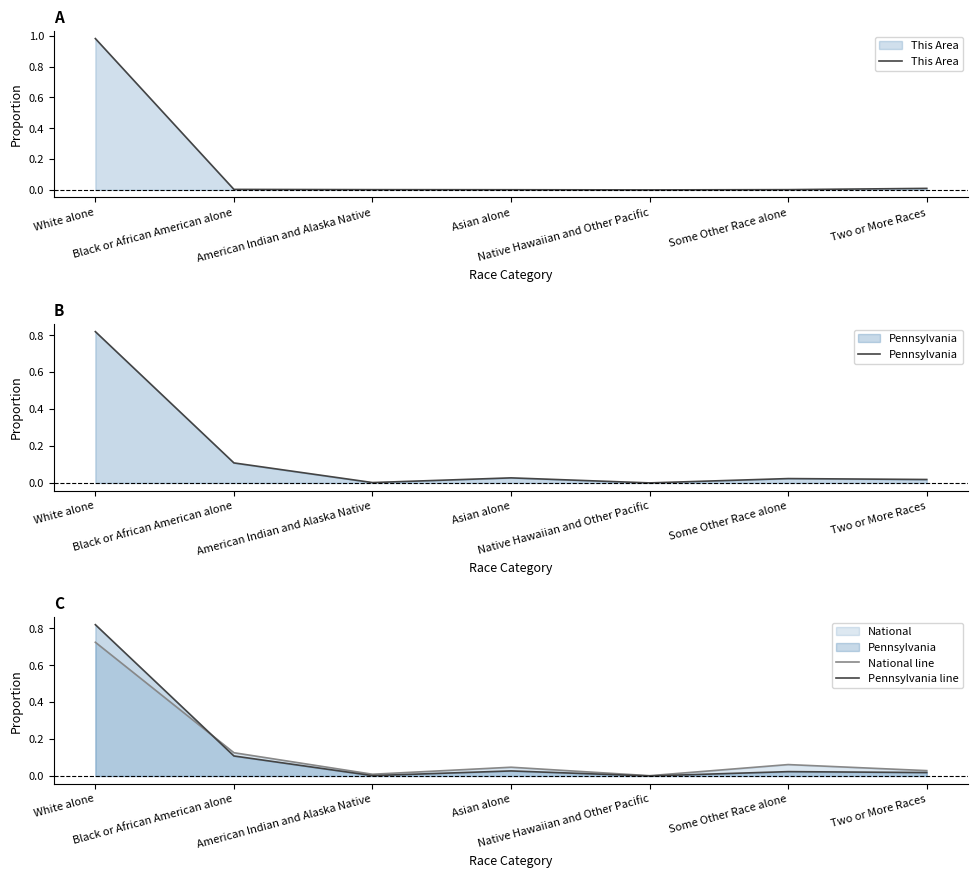

What is the sum of all This Area values?

1.0